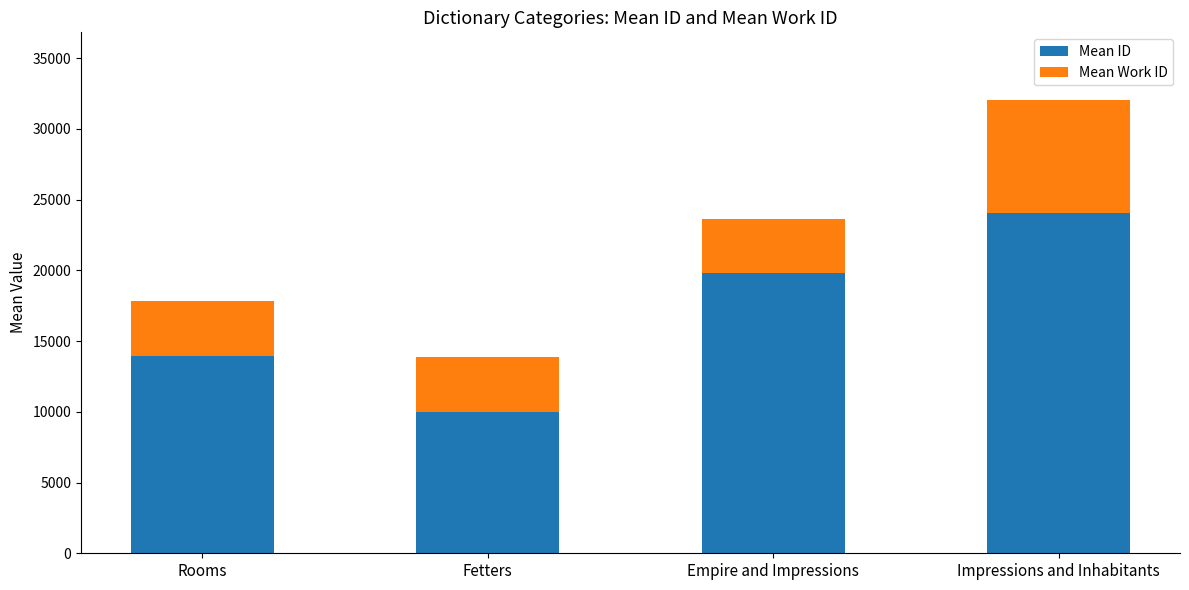

Does the chart contain any negative values?

No